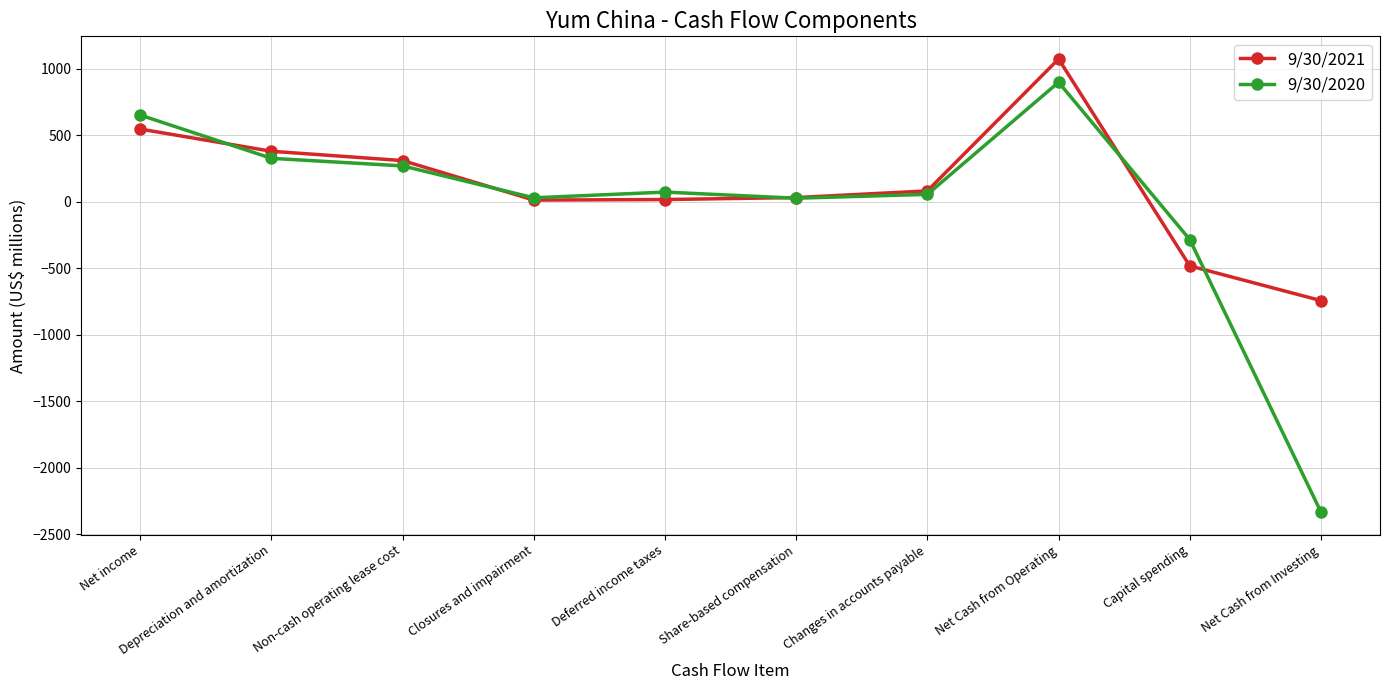

How many data points in 9/30/2021 are less than 82?

5